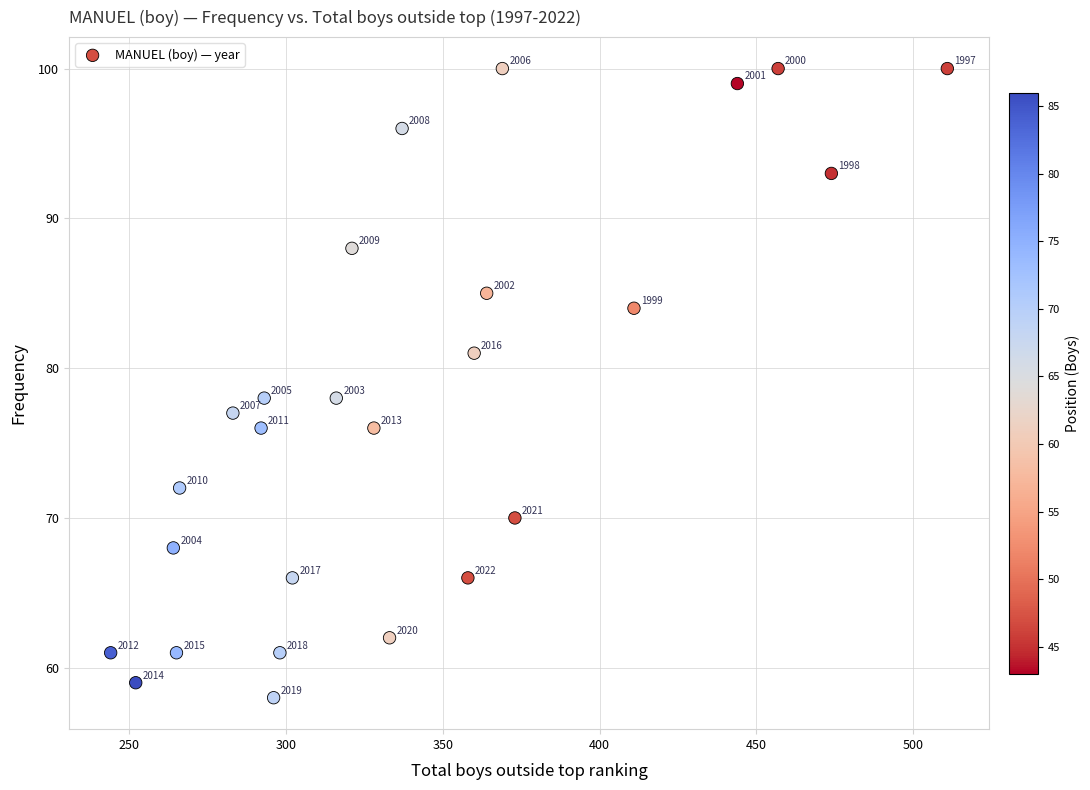

What Y value in the scatter plot is closest to 79?

78